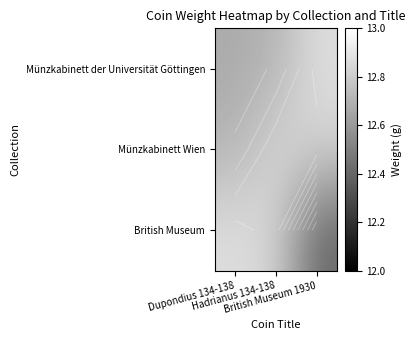

What is the sum of the Münzkabinett Wien values at British Museum 1930 and Hadrianus 134-138?

25.7